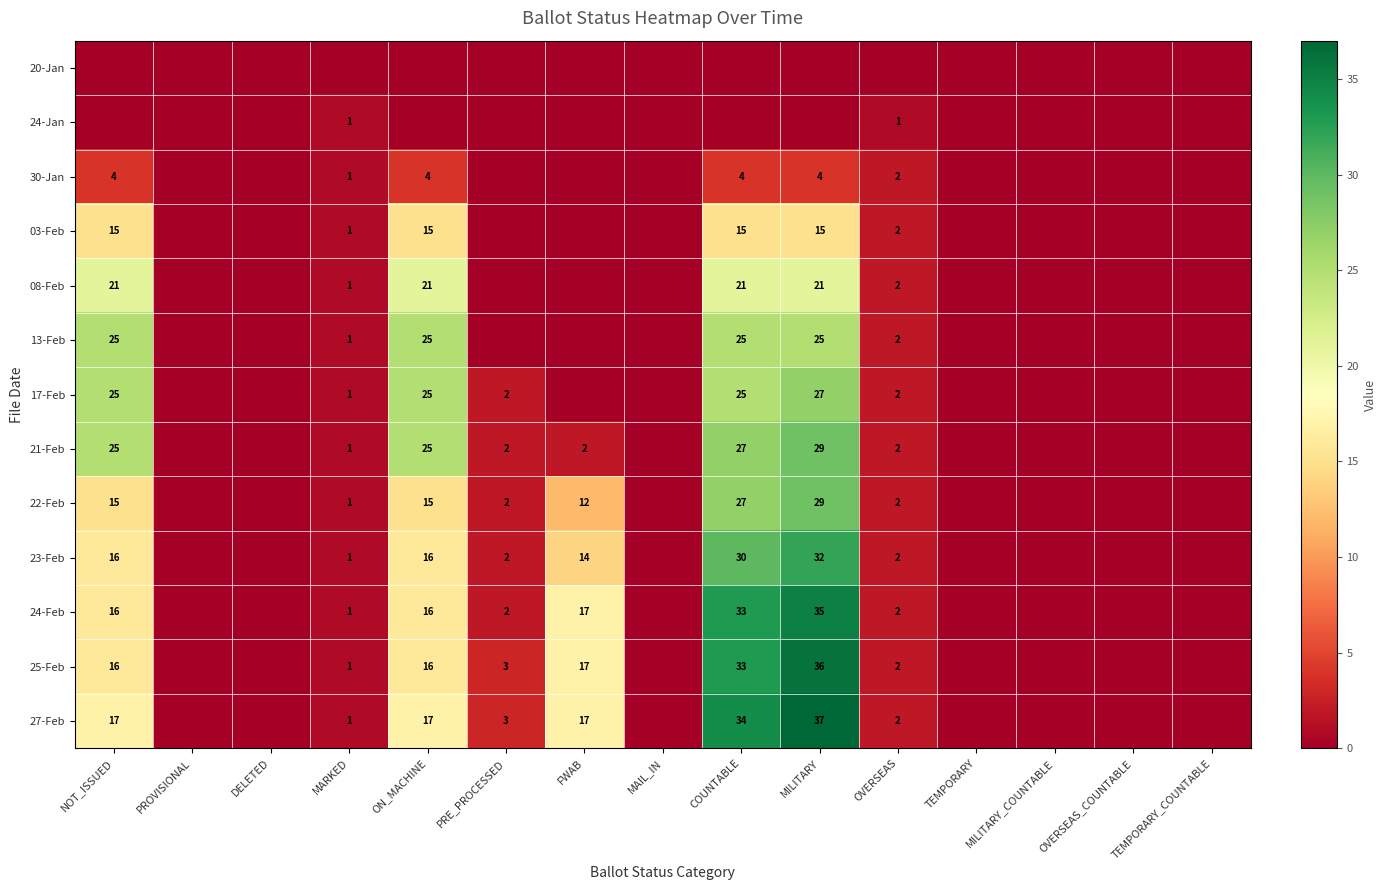

Is the value of 08-Feb at ON_MACHINE greater than the value of 21-Feb at ON_MACHINE?

No